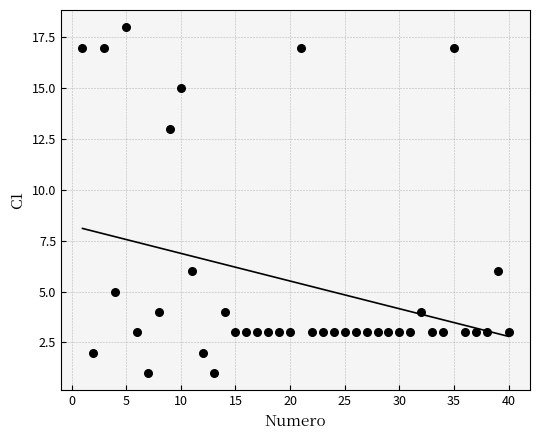

What is the range of X values (max minus min)?

39